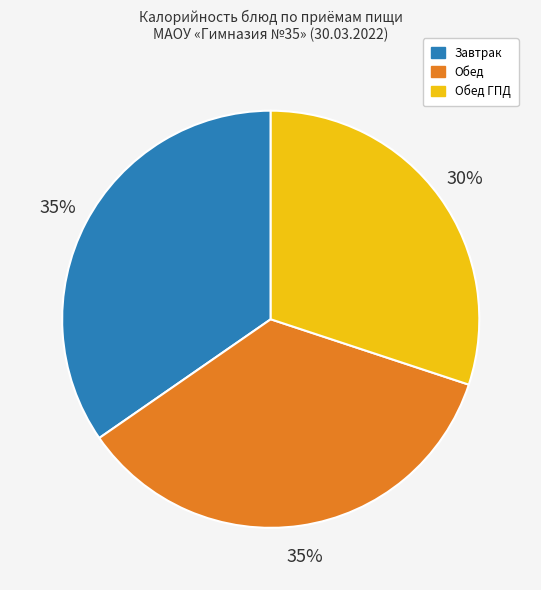

To the nearest percent, what is the difference between the largest and smallest slice percentages?

5%